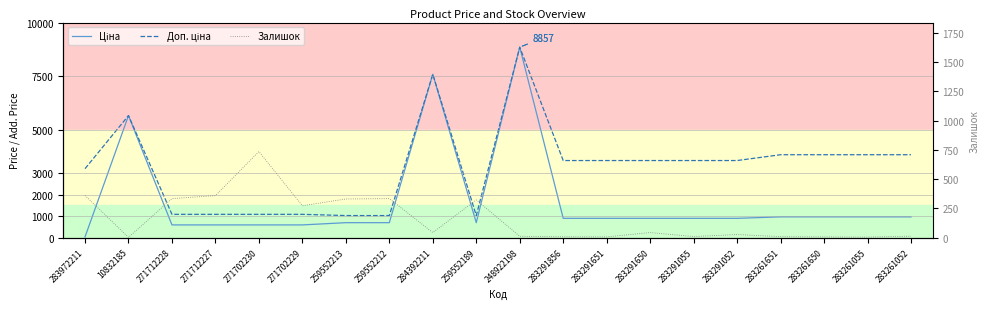

At which category is the sum across all series the highest?

248922198